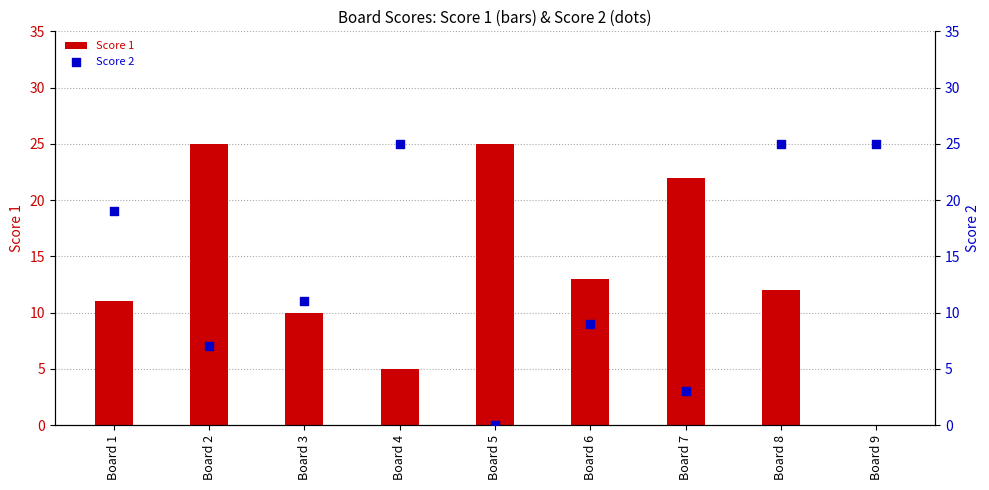

Which series has the widest spread of Y values?

Score 1